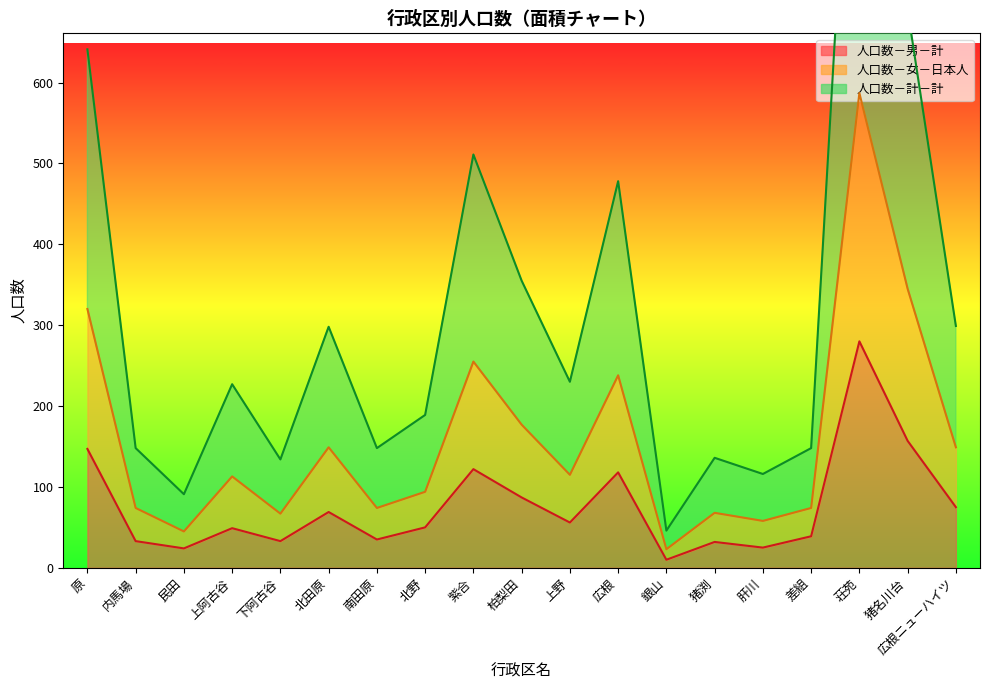

What is the average value of the 人口数－男－計 series?

76